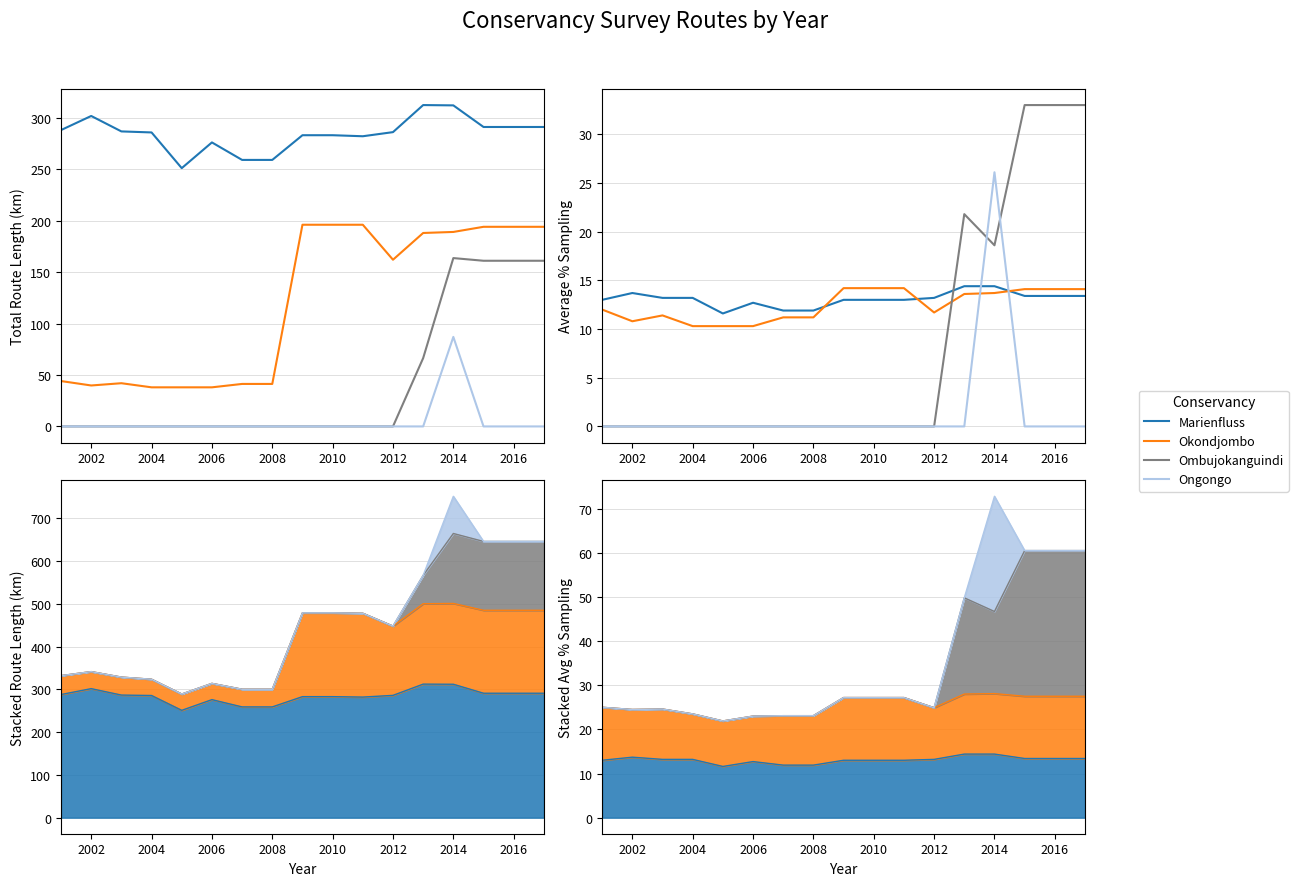

What is the difference between the maximum and second lowest values in the Ombujokanguindi series?

33.0